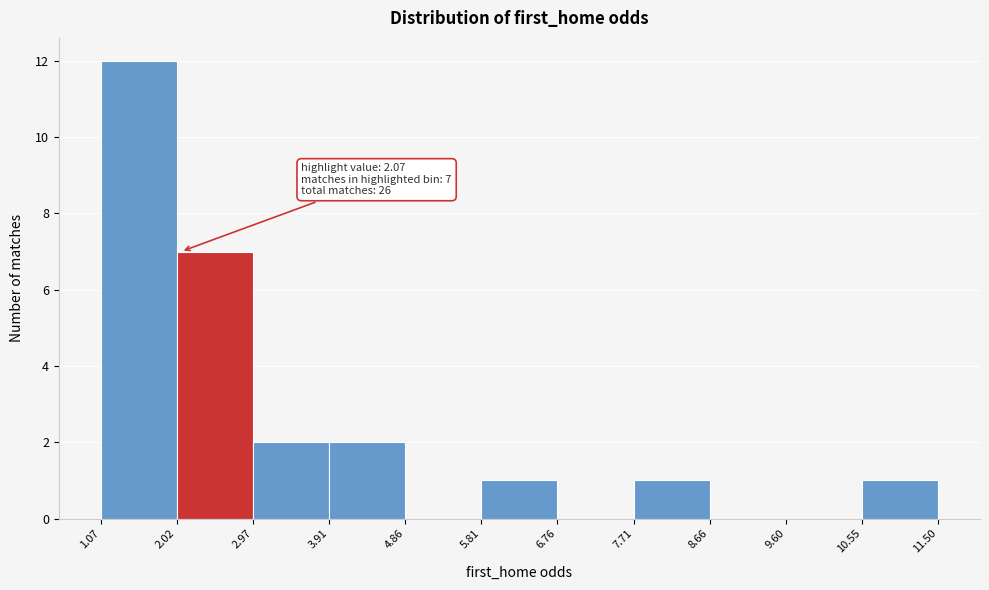

Which range on the x-axis has the tallest bar?

1.07 to 2.02